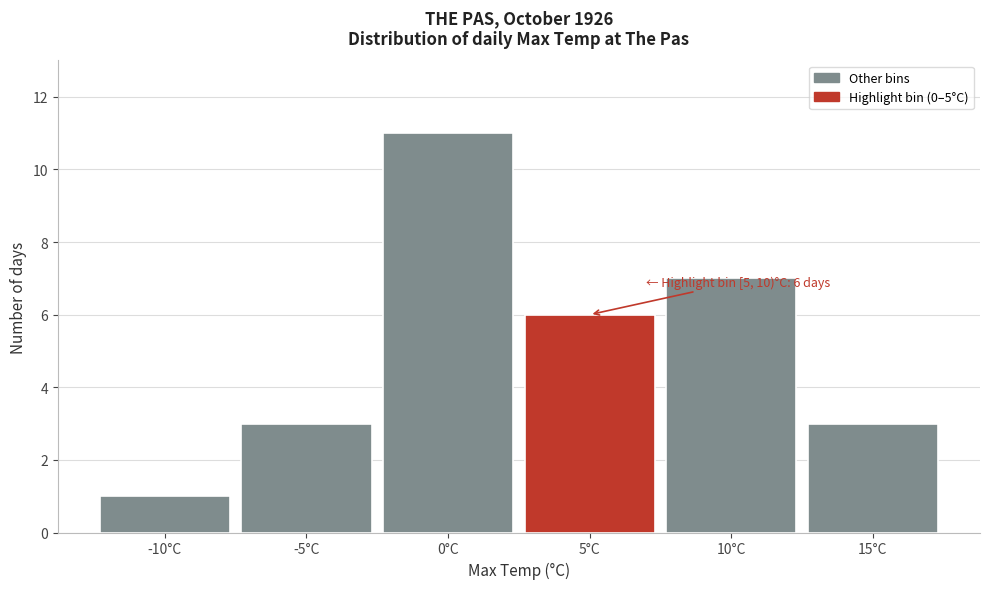

Reading left to right, list all the values displayed in this chart.

-10°C=1	-5°C=3	0°C=11	5°C=6	10°C=7	15°C=3